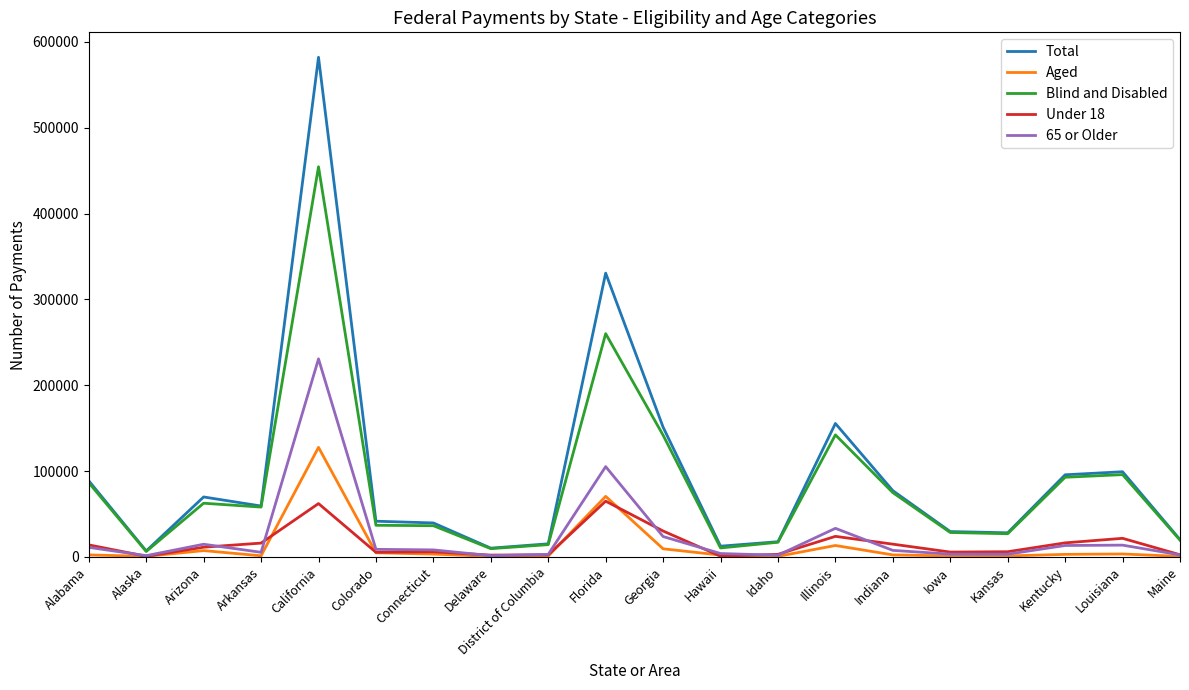

Where is Total nearest to the value 294512?

Florida